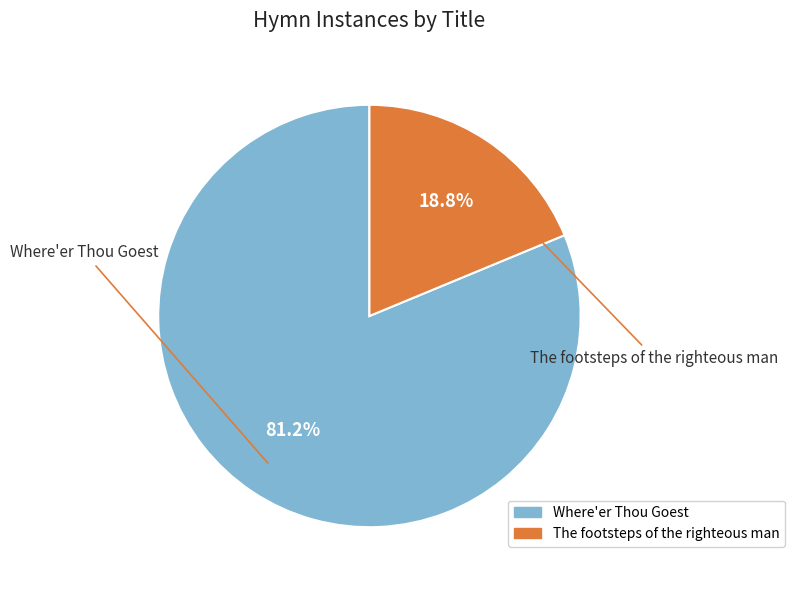

Does Where'er Thou Goest represent more than half of the total?

Yes